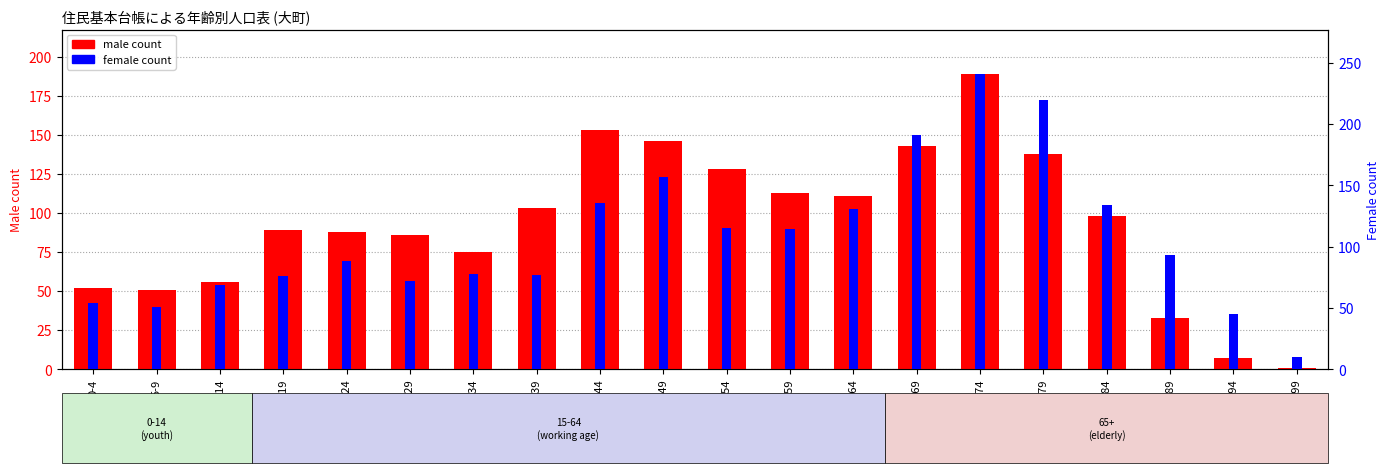

Does the chart contain stacked bars?

No